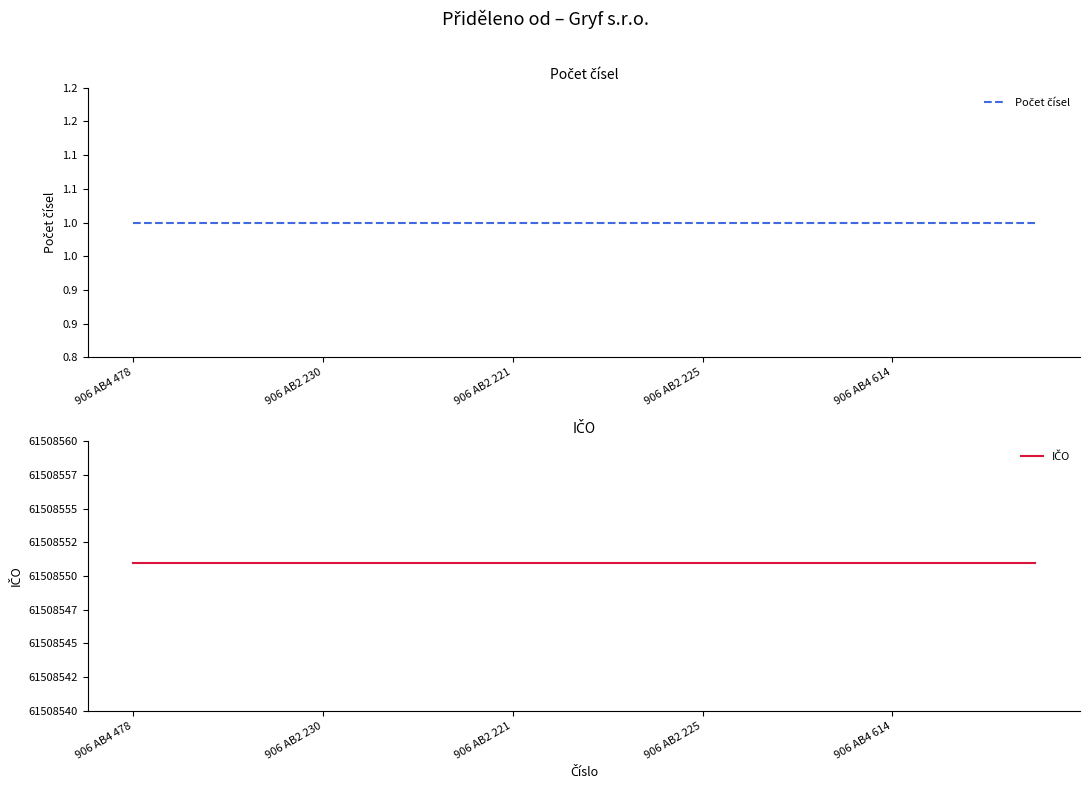

At which label is IČO closest to 61508551?

906 AB4 478